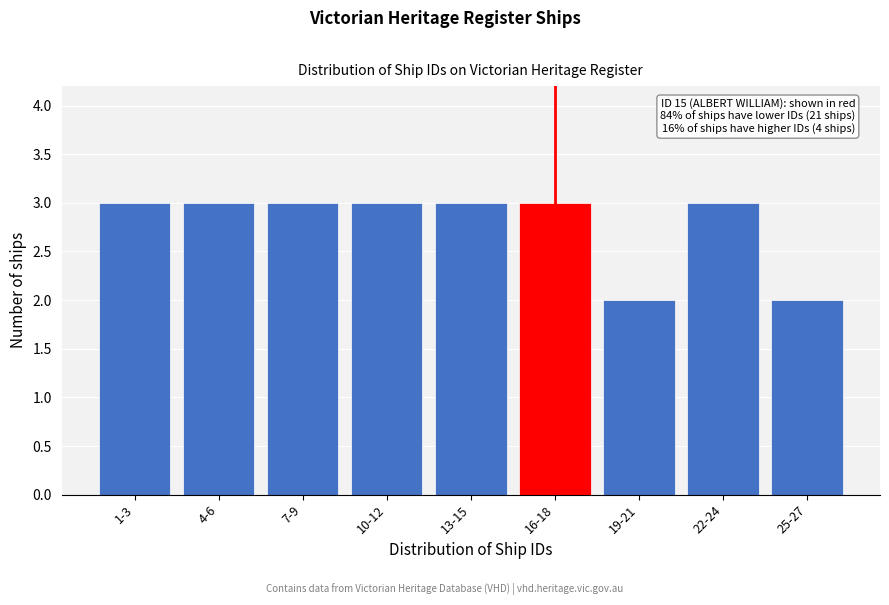

Reading left to right, list all the values displayed in this chart.

1-3=3	4-6=3	7-9=3	10-12=3	13-15=3	16-18=3	19-21=2	22-24=3	25-27=2